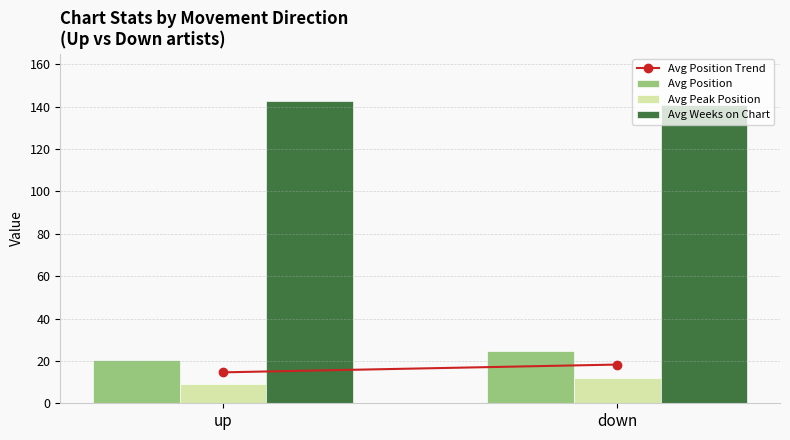

Which series changed the most between up and down?

Avg Position